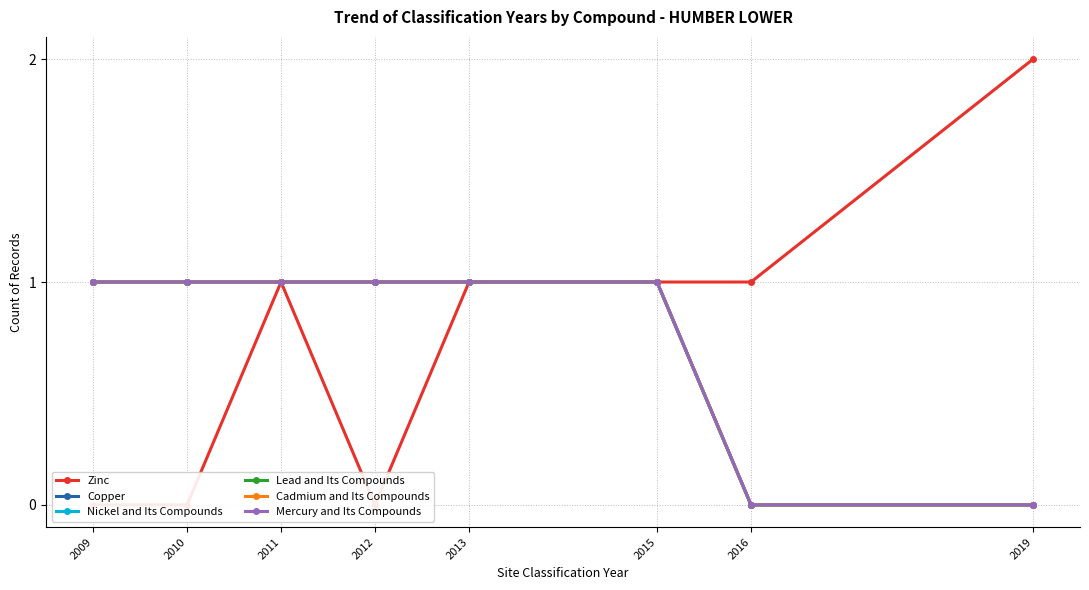

What is the difference between the maximum and minimum values in the Lead and Its Compounds series?

1